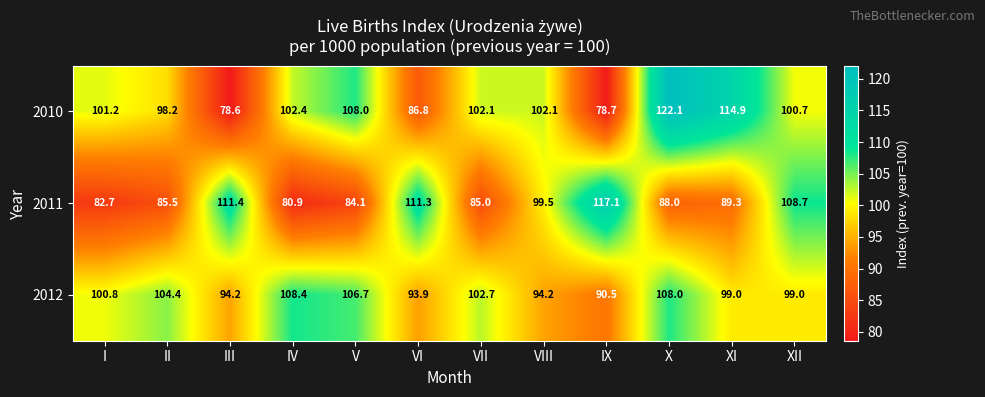

Which series has the widest spread of values?

2010